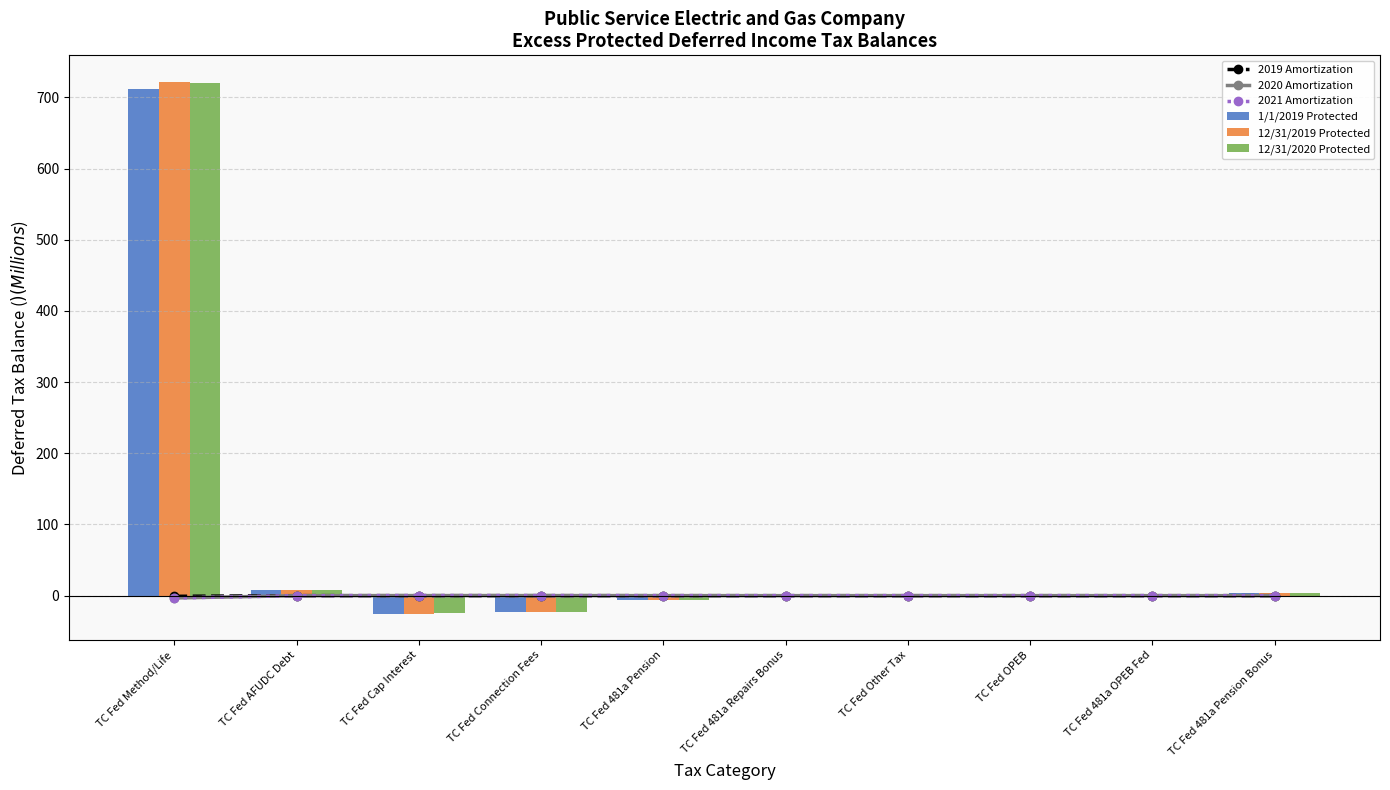

What is the total value across all series at TC Fed Method/Life?

2147.6